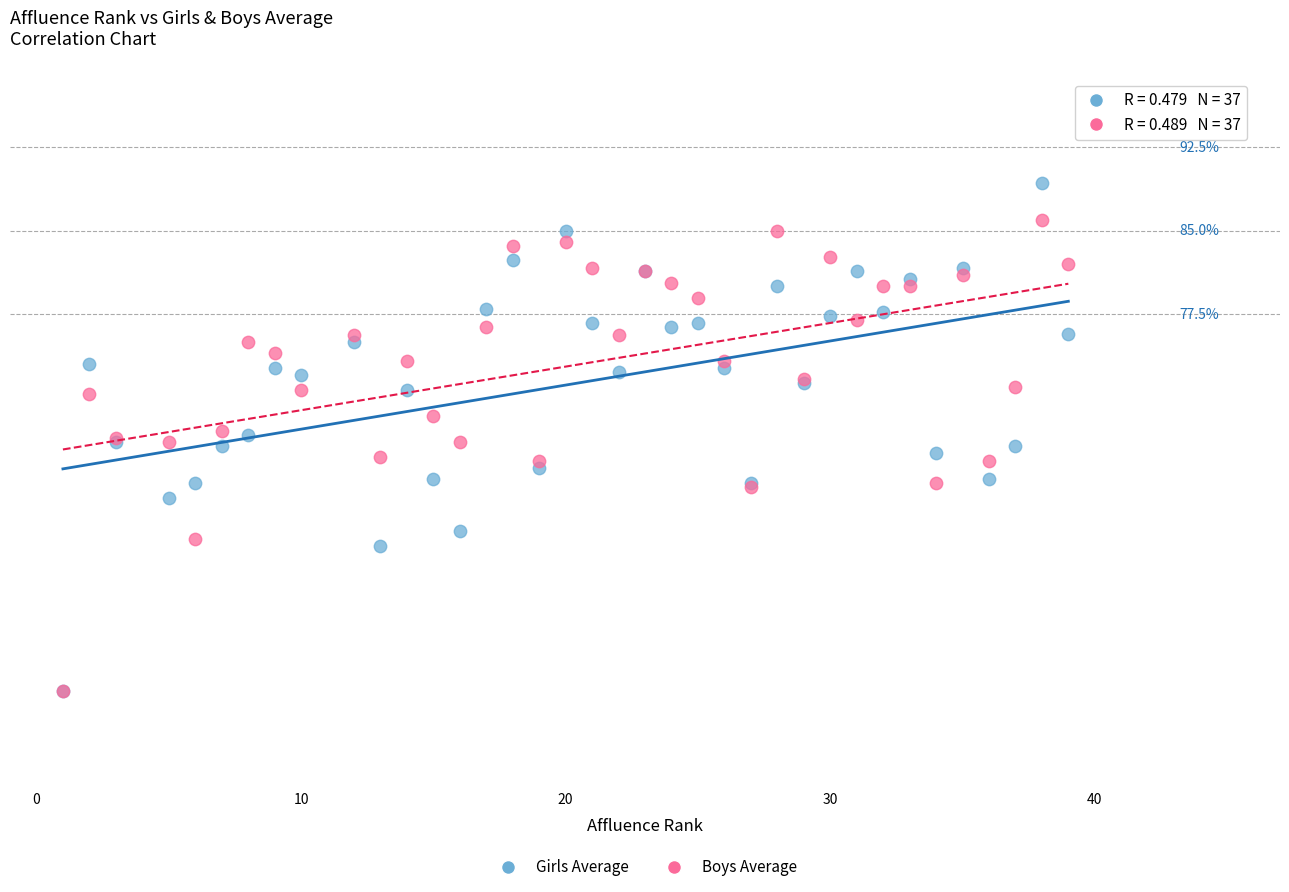

What are all the series names shown in the legend?

Girls Average, Boys Average